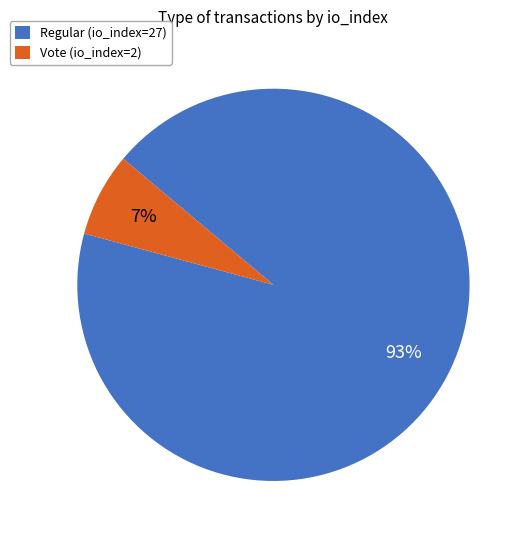

How many segments does this pie chart have?

2